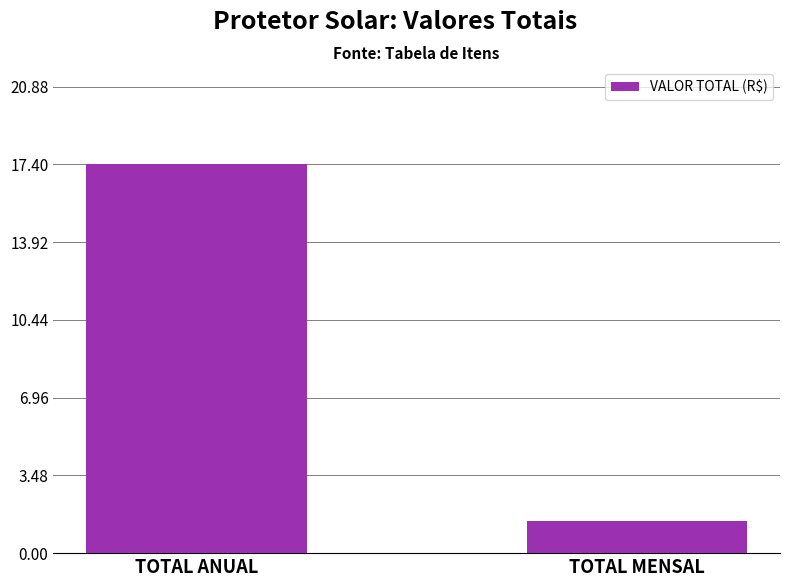

What value does the data have at TOTAL ANUAL?

17.4